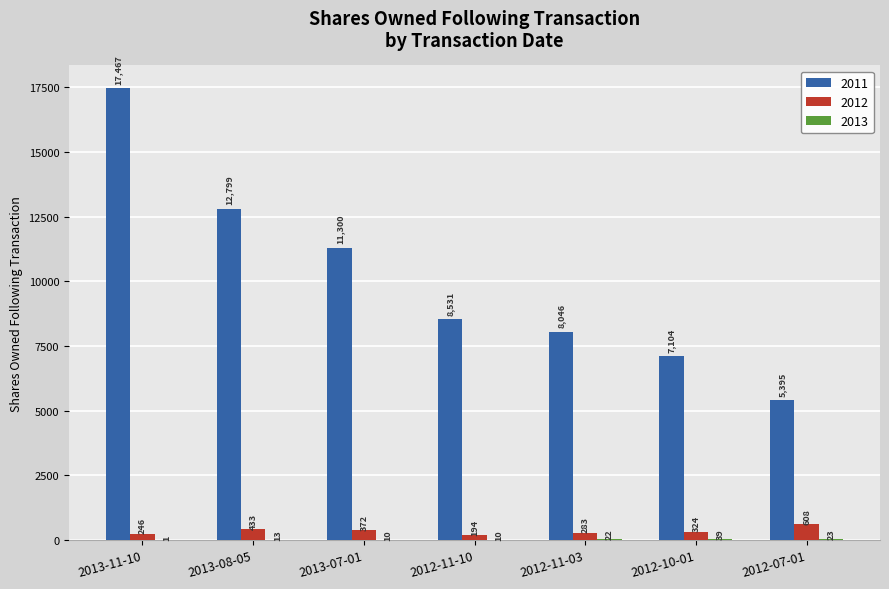

Which series has the largest total across all categories?

2011